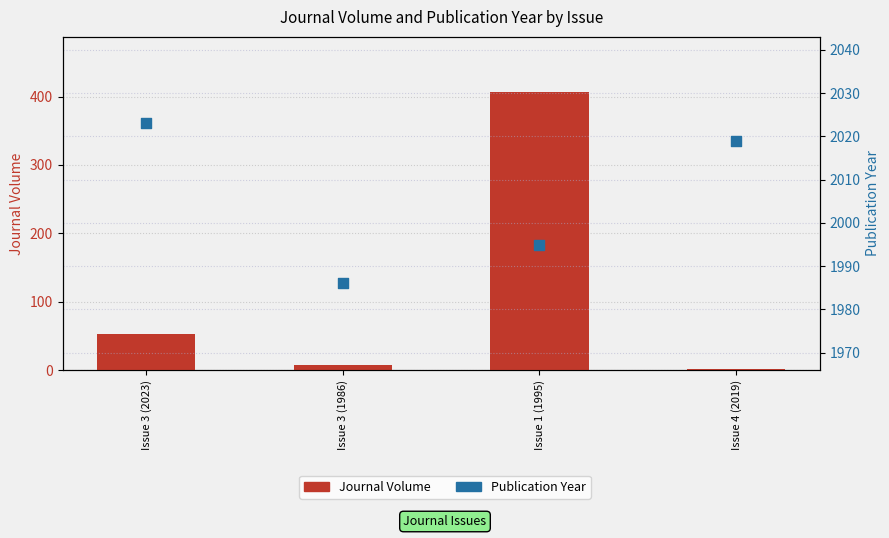

What are all the series names shown in the legend?

Journal Volume, Publication Year